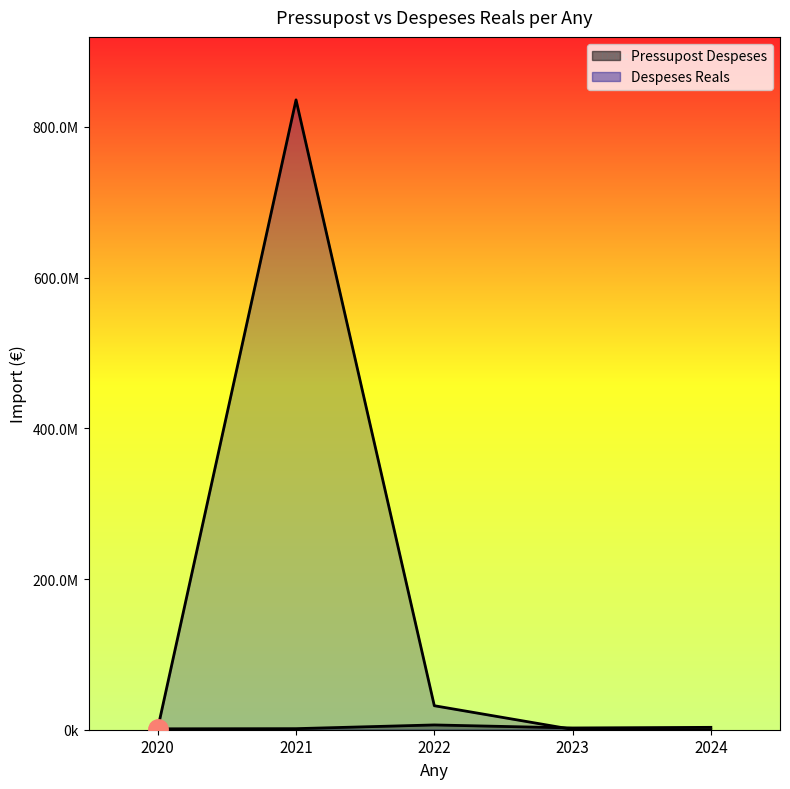

In Despeses Reals, how many points are higher than both neighbors (excluding endpoints)?

1